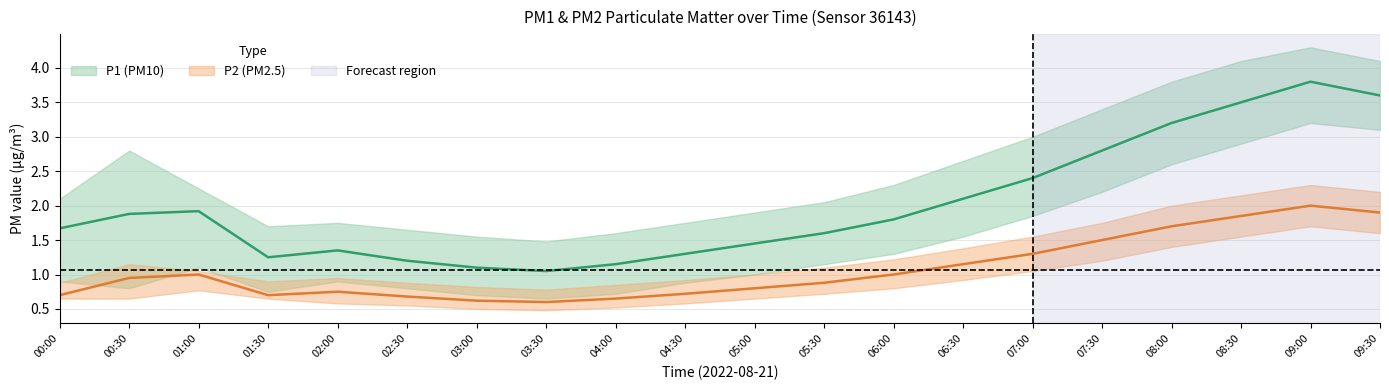

True or false: P1 and P2_upper cross at least once.

False